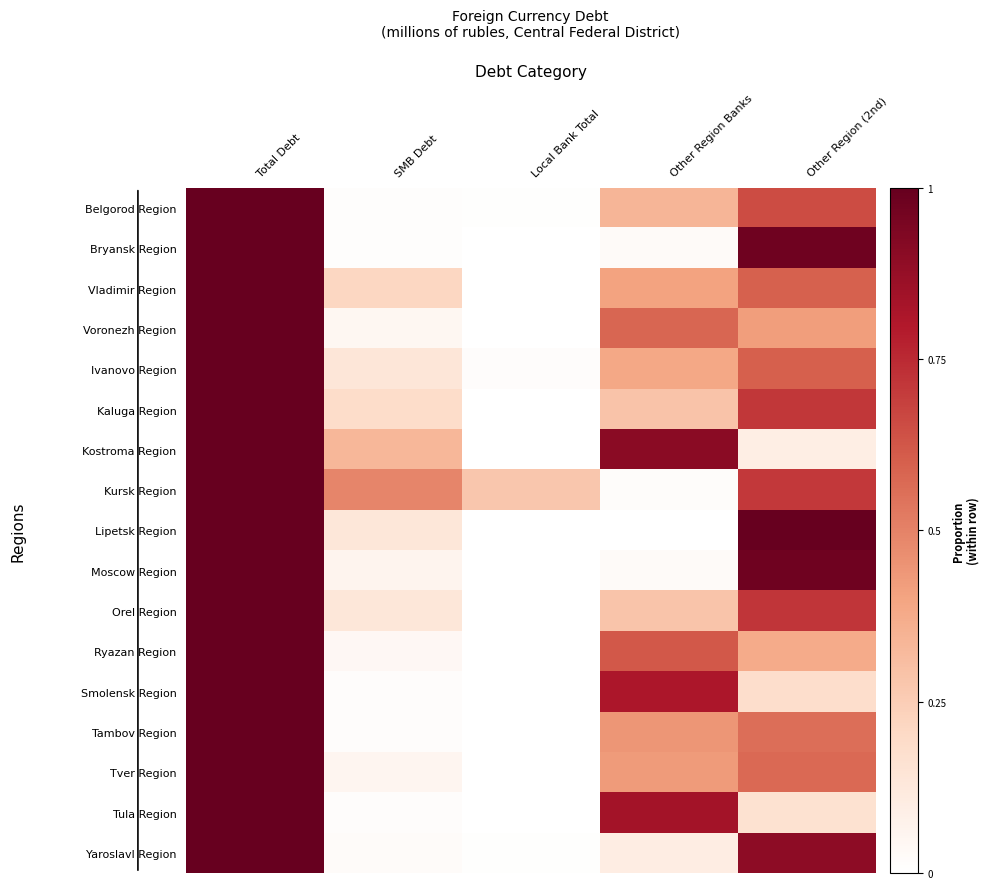

Reading left to right, list all the values displayed in this chart.

Belgorod Region: Total Debt=1.0	SMB Debt=0.0	Local Bank Total=0.0	Other Region Banks=0.3	Other Region (2nd)=0.7
Bryansk Region: Total Debt=1.0	SMB Debt=0.0	Local Bank Total=0.0	Other Region Banks=0.0	Other Region (2nd)=1.0
Vladimir Region: Total Debt=1.0	SMB Debt=0.2	Local Bank Total=0.0	Other Region Banks=0.4	Other Region (2nd)=0.6
Voronezh Region: Total Debt=1.0	SMB Debt=0.0	Local Bank Total=0.0	Other Region Banks=0.6	Other Region (2nd)=0.4
Ivanovo Region: Total Debt=1.0	SMB Debt=0.1	Local Bank Total=0.0	Other Region Banks=0.4	Other Region (2nd)=0.6
Kaluga Region: Total Debt=1.0	SMB Debt=0.2	Local Bank Total=0.0	Other Region Banks=0.3	Other Region (2nd)=0.7
Kostroma Region: Total Debt=1.0	SMB Debt=0.3	Local Bank Total=0.0	Other Region Banks=0.9	Other Region (2nd)=0.1
Kursk Region: Total Debt=1.0	SMB Debt=0.5	Local Bank Total=0.3	Other Region Banks=0.0	Other Region (2nd)=0.7
Lipetsk Region: Total Debt=1.0	SMB Debt=0.1	Local Bank Total=0.0	Other Region Banks=0.0	Other Region (2nd)=1.0
Moscow Region: Total Debt=1.0	SMB Debt=0.1	Local Bank Total=0.0	Other Region Banks=0.0	Other Region (2nd)=1.0
Orel Region: Total Debt=1.0	SMB Debt=0.1	Local Bank Total=0.0	Other Region Banks=0.3	Other Region (2nd)=0.7
Ryazan Region: Total Debt=1.0	SMB Debt=0.0	Local Bank Total=0.0	Other Region Banks=0.6	Other Region (2nd)=0.4
Smolensk Region: Total Debt=1.0	SMB Debt=0.0	Local Bank Total=0.0	Other Region Banks=0.8	Other Region (2nd)=0.2
Tambov Region: Total Debt=1.0	SMB Debt=0.0	Local Bank Total=0.0	Other Region Banks=0.4	Other Region (2nd)=0.6
Tver Region: Total Debt=1.0	SMB Debt=0.1	Local Bank Total=0.0	Other Region Banks=0.4	Other Region (2nd)=0.6
Tula Region: Total Debt=1.0	SMB Debt=0.0	Local Bank Total=0.0	Other Region Banks=0.8	Other Region (2nd)=0.2
Yaroslavl Region: Total Debt=1.0	SMB Debt=0.0	Local Bank Total=0.0	Other Region Banks=0.1	Other Region (2nd)=0.9